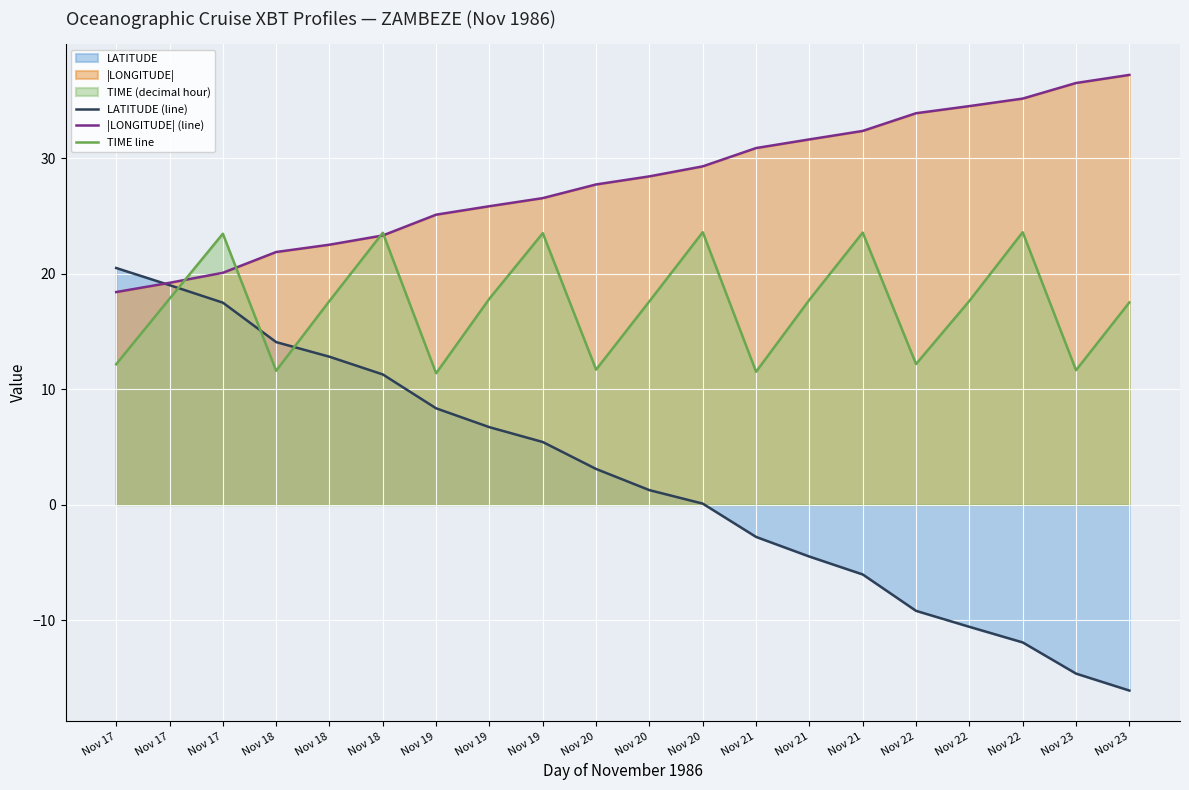

List the series in order of their overall mean, lowest first.

LATITUDE (line), TIME line, |LONGITUDE| (line)